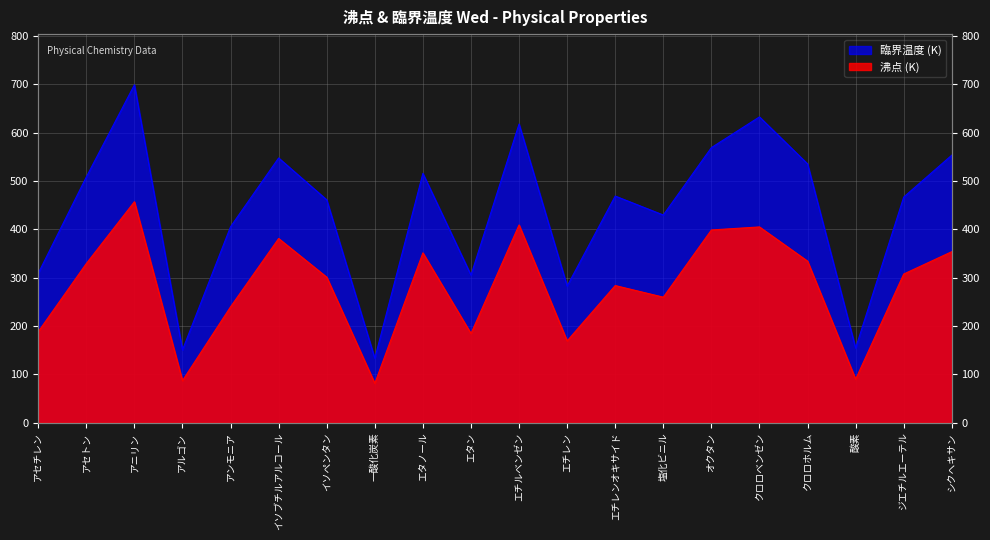

At which category is the sum across all series the highest?

アニリン